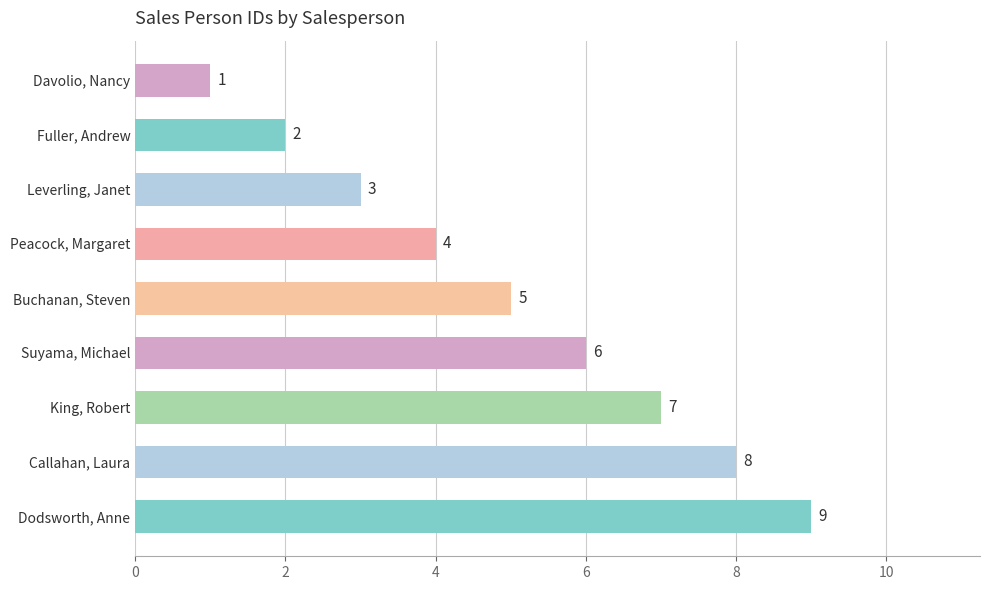

What is the smallest value displayed?

1